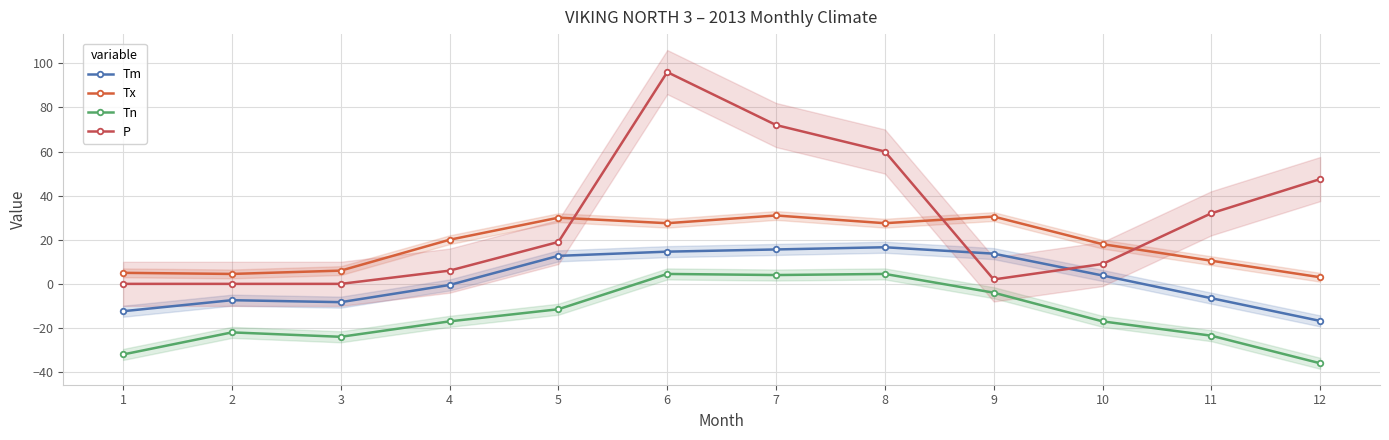

The value of Tm at 4 is -0.5. True or false?

True